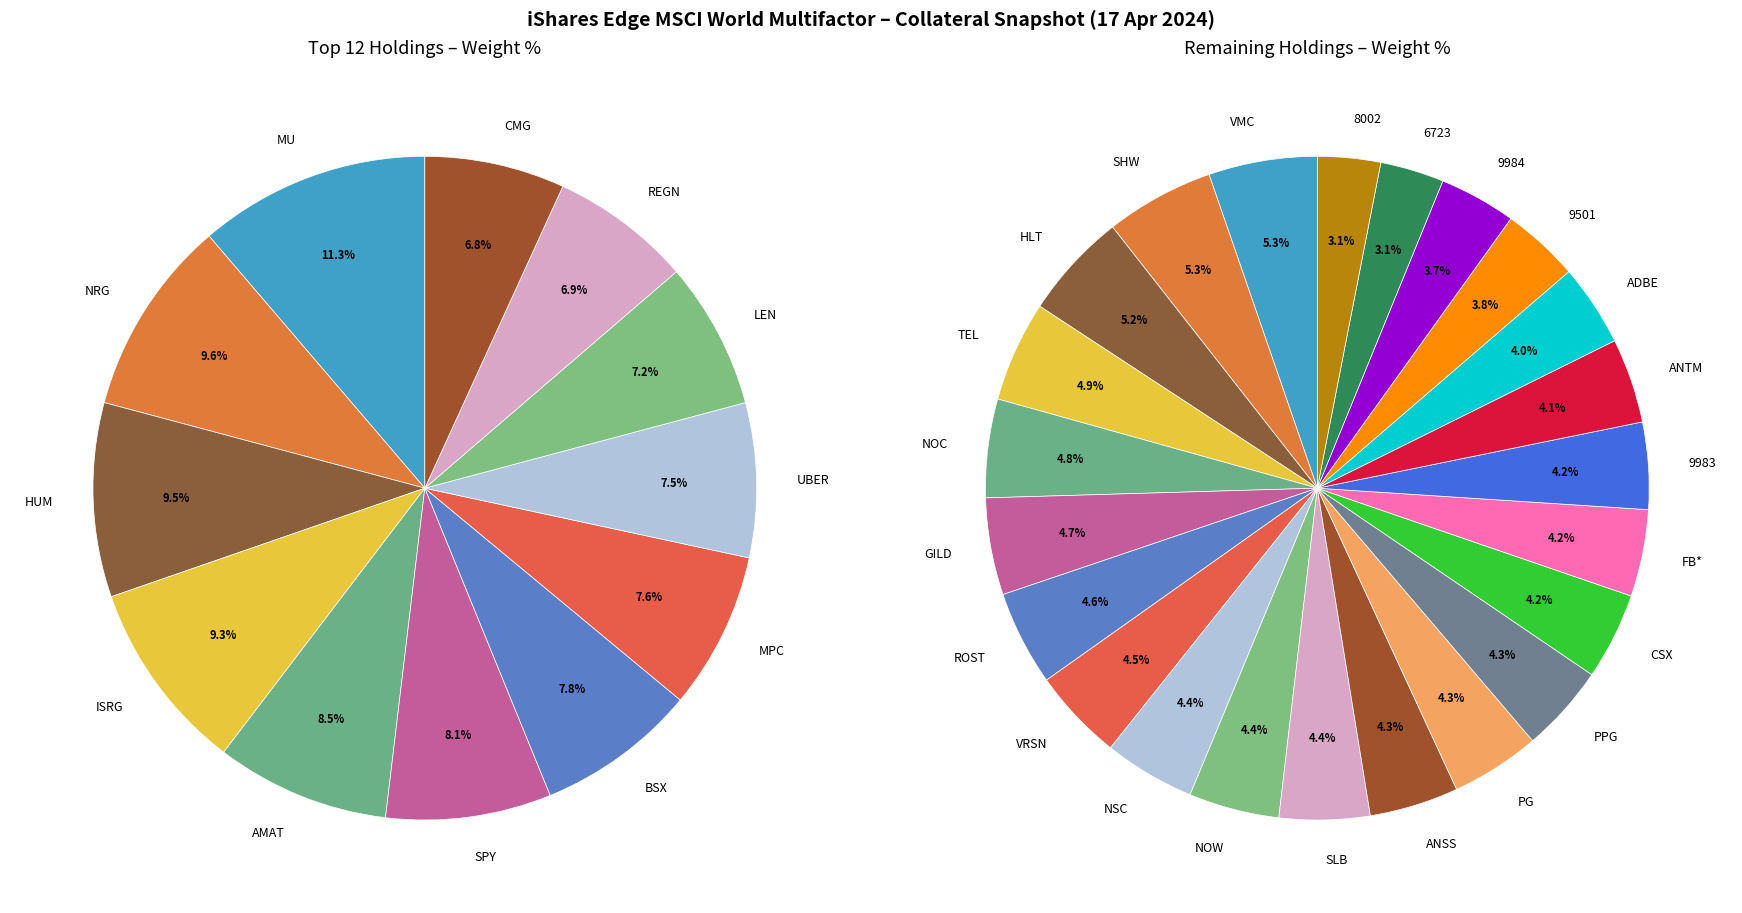

How many segments does this pie chart have?

35